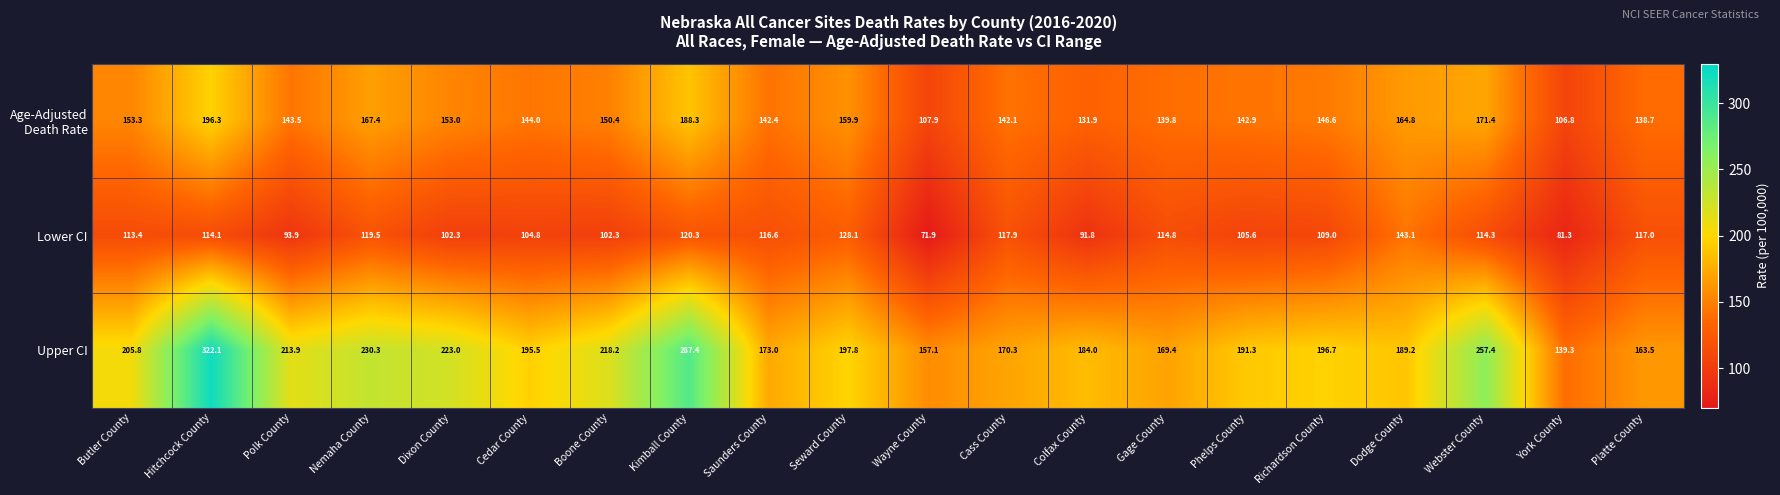

At which category does the chart reach its peak across all series?

Hitchcock County